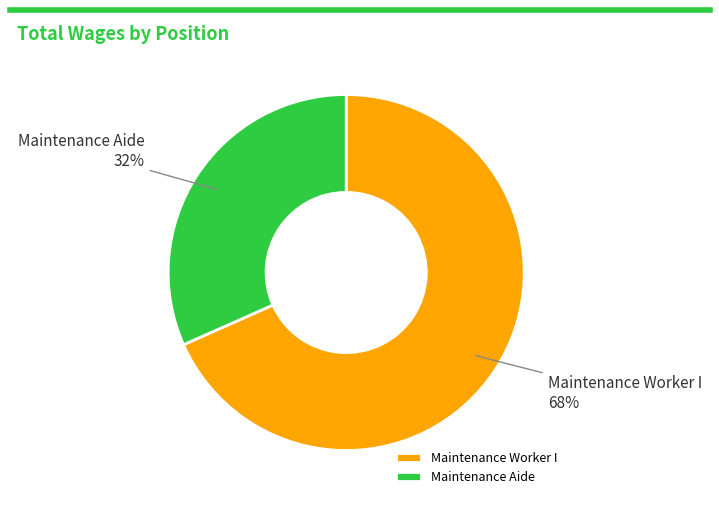

Combined, do Maintenance Worker I and Maintenance Aide account for over 50%?

Yes